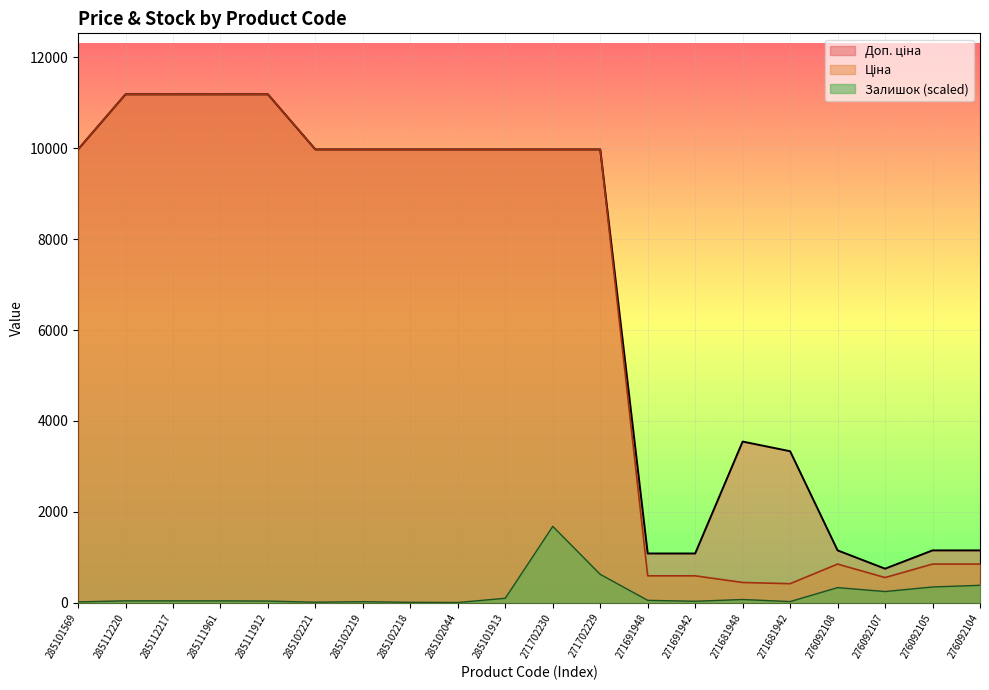

What is the highest value of the Залишок series?

1678.2